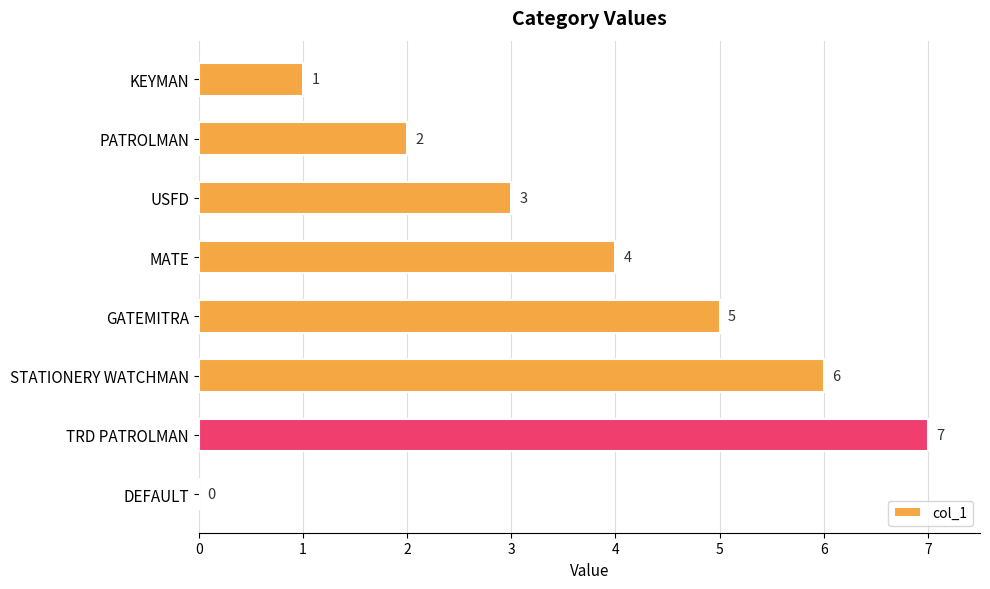

Are the bars horizontal?

Yes